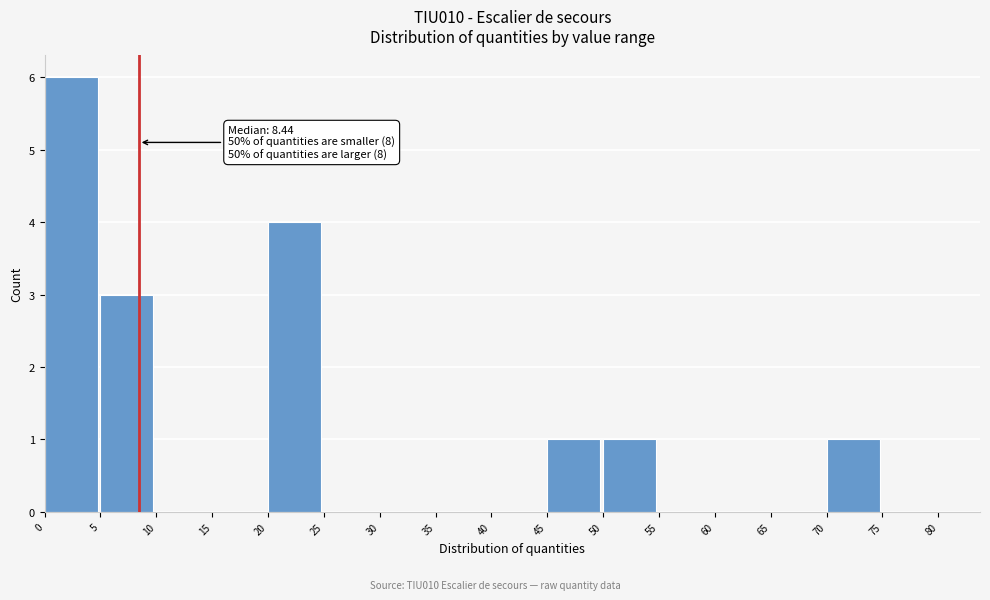

Over which range of the x-axis is the bar tallest?

0 to 5